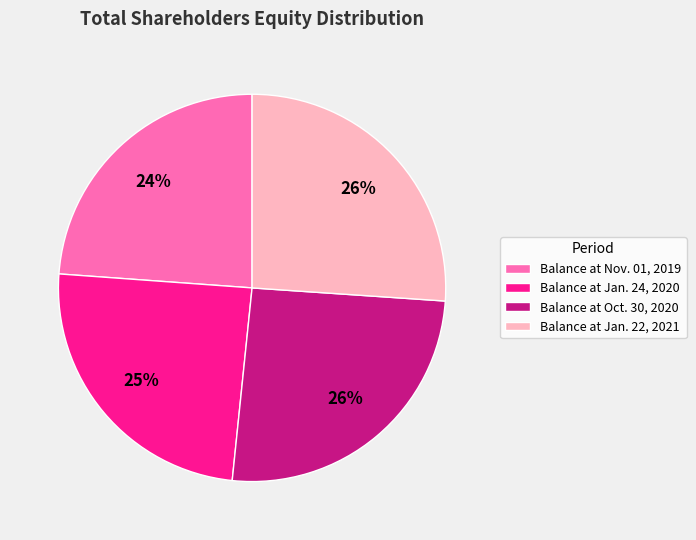

The Balance at Nov. 01, 2019 slice represents 30% of the pie. True or false?

False